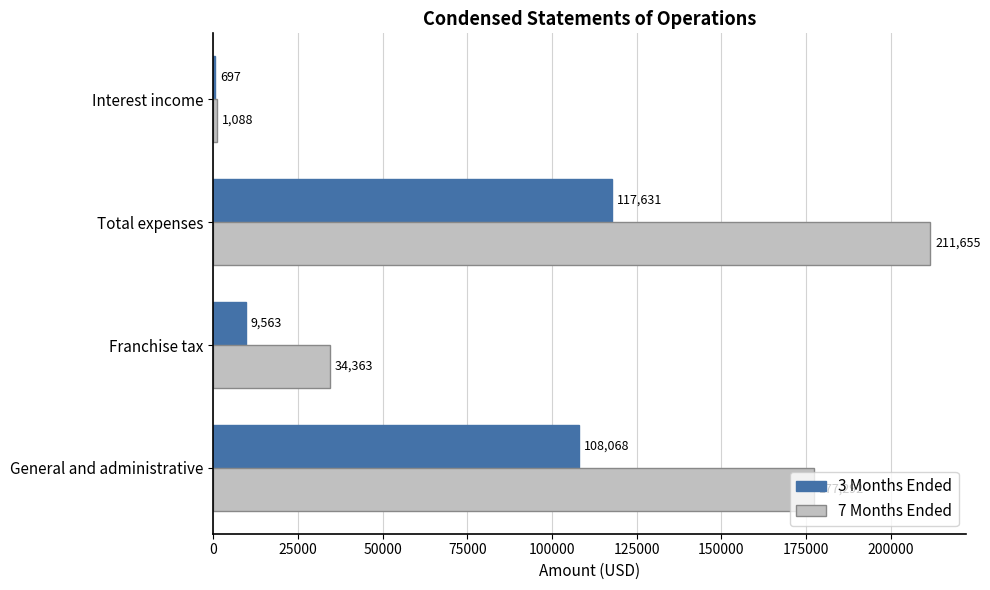

Which series has the largest total across all categories?

7 Months Ended